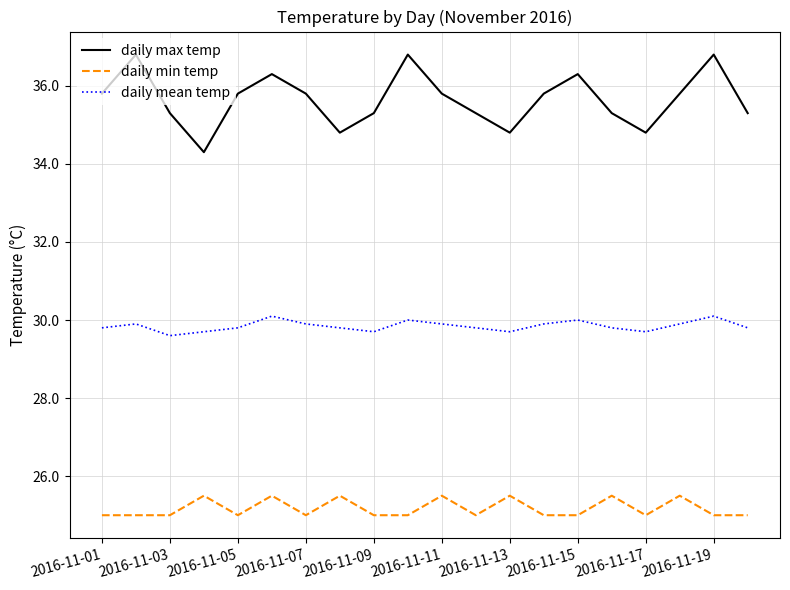

In daily mean temp, how many points are higher than both neighbors (excluding endpoints)?

5